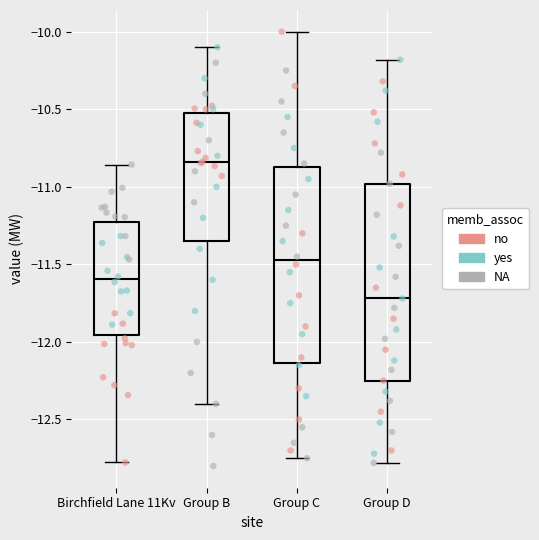

Reading left to right, read every box against the y-axis: the position of its median line, the range the box covers, and the ends of its whiskers. The values are not printed on the chart, so give them approximately, as read against the axis.

Birchfield Lane 11Kv: median -11.60, box -11.95 to -11.25, whiskers -12.80 to -10.85
Group B: median -10.85, box -11.35 to -10.50, whiskers -12.40 to -10.10
Group C: median -11.45, box -12.15 to -10.85, whiskers -12.75 to -10.00
Group D: median -11.70, box -12.25 to -11.00, whiskers -12.80 to -10.20